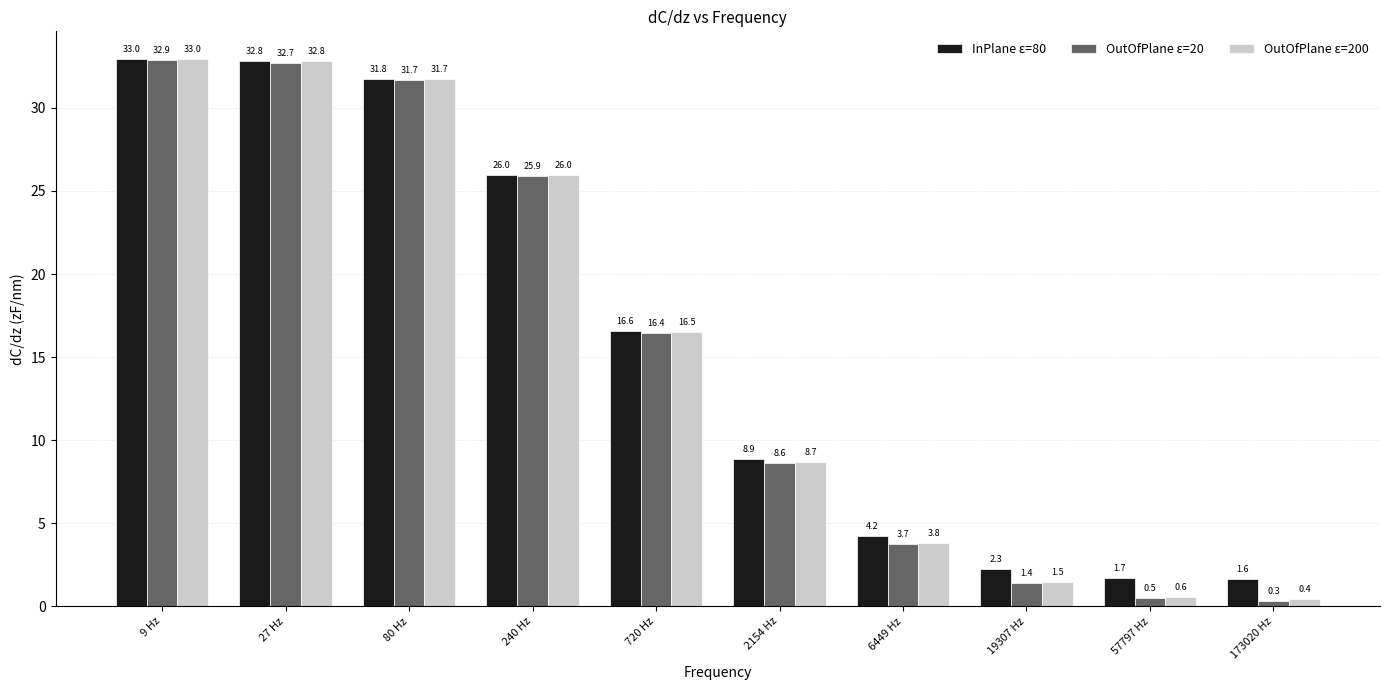

What is the value of the InPlane ε=80 bar at the 5th from the left?

16.6